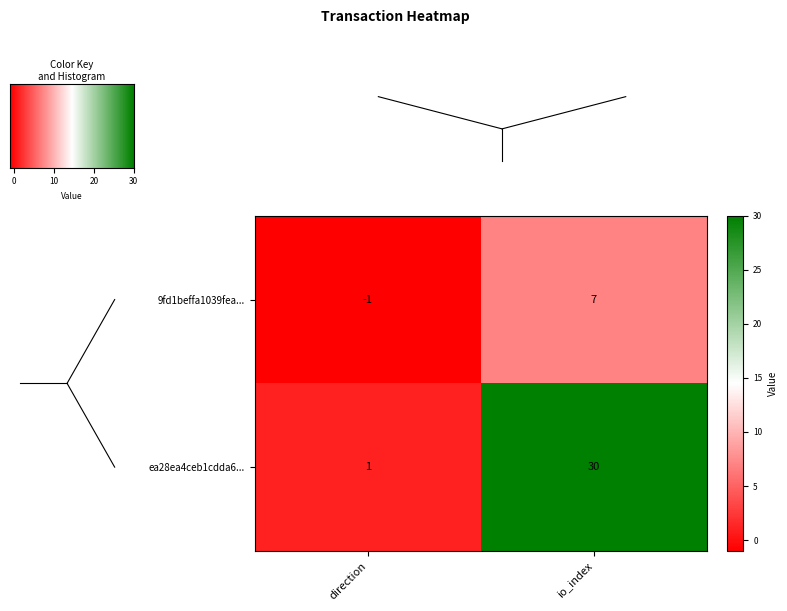

Which series has the largest total across all categories?

ea28ea4ceb1cdda6...